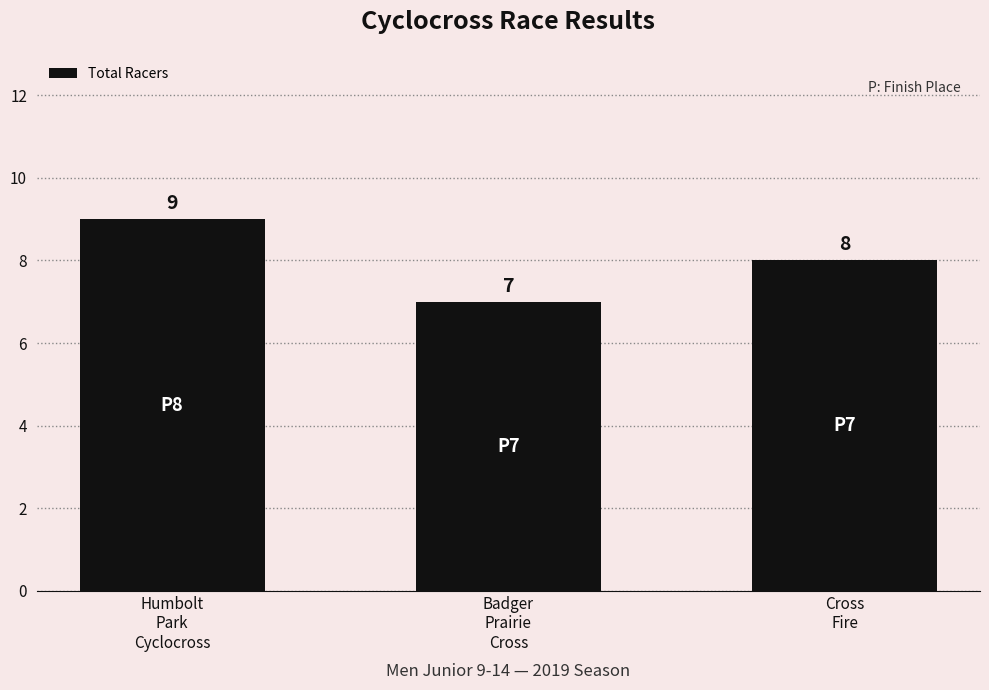

What is the change in value from Humbolt
Park
Cyclocross to Cross
Fire?

-1